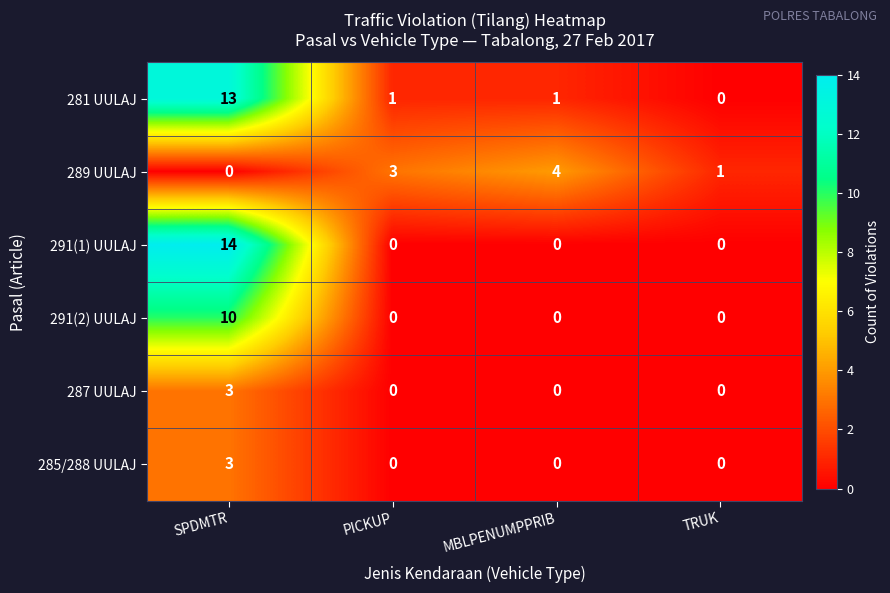

What is the difference between the 287 UULAJ values at MBLPENUMPPRIB and SPDMTR?

3